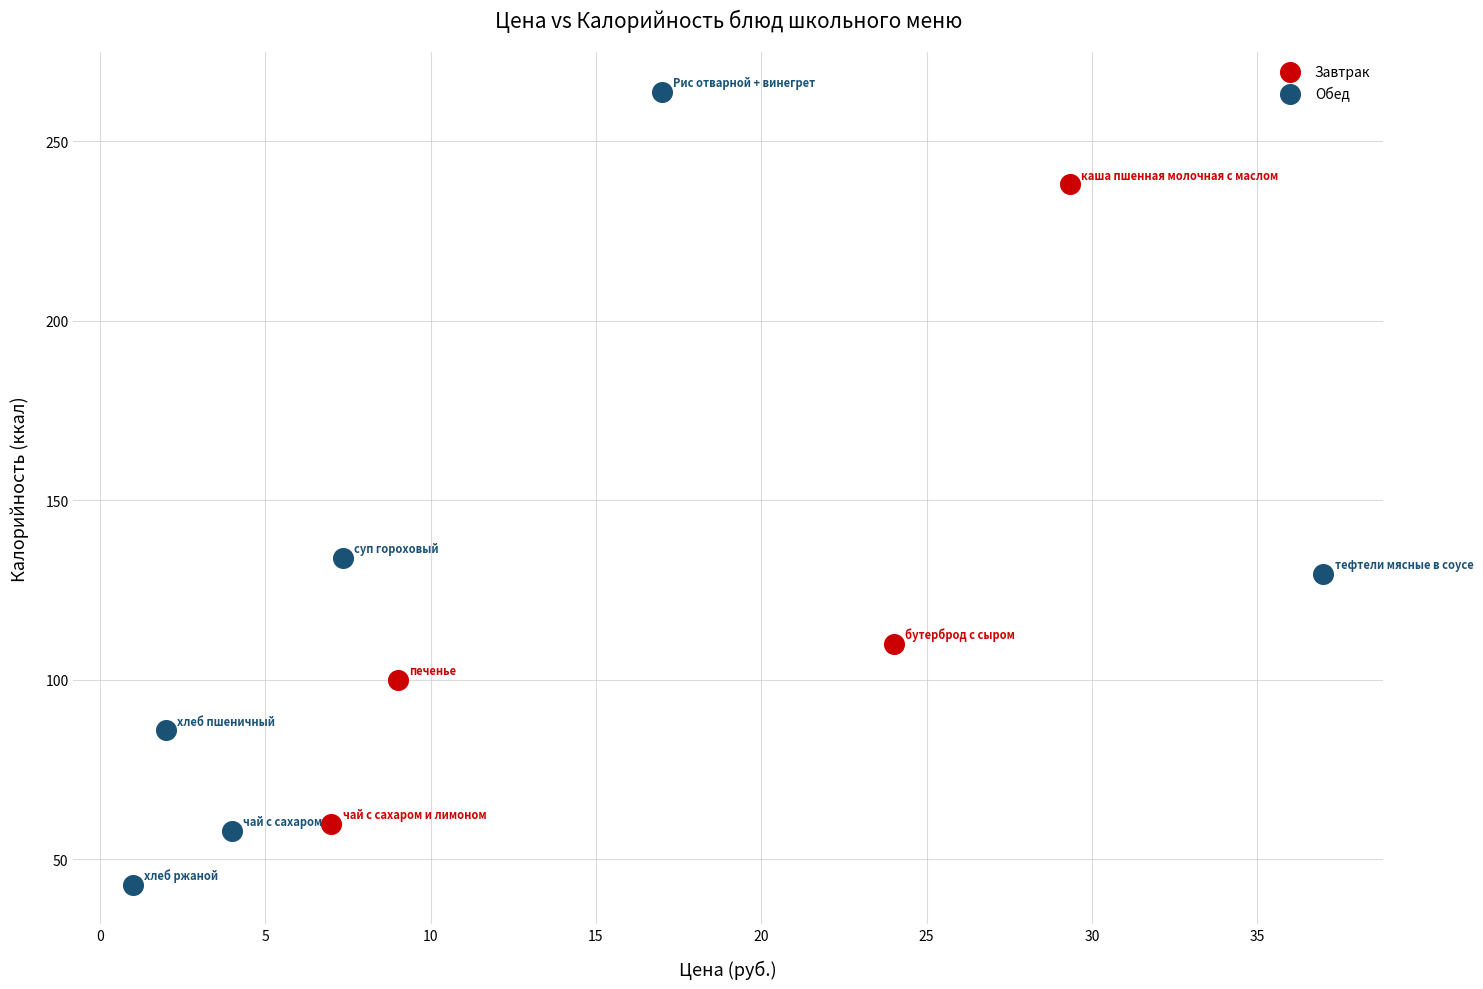

What are all the series names shown in the legend?

Завтрак, Обед